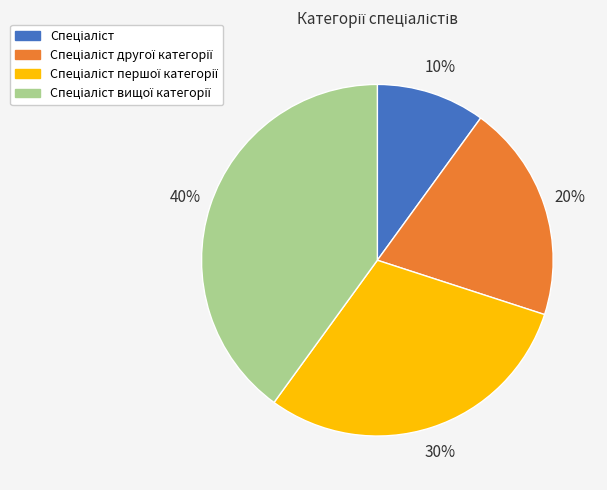

Is there any slice that represents more than half of the pie?

No